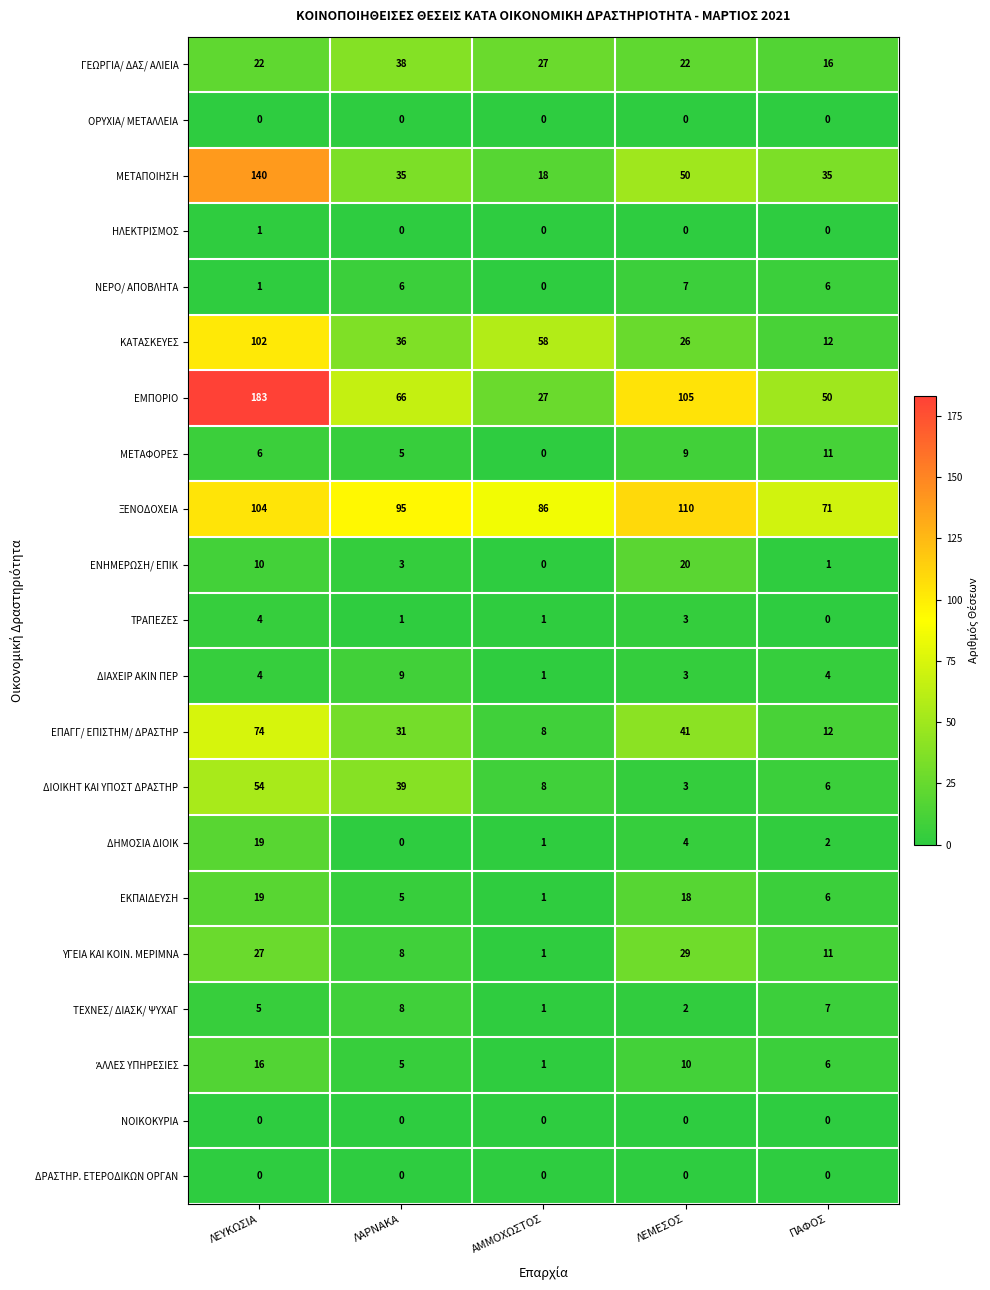

What value does the ΔΙΑΧΕΙΡ ΑΚΙΝ ΠΕΡ series have at ΛΕΜΕΣΟΣ?

3